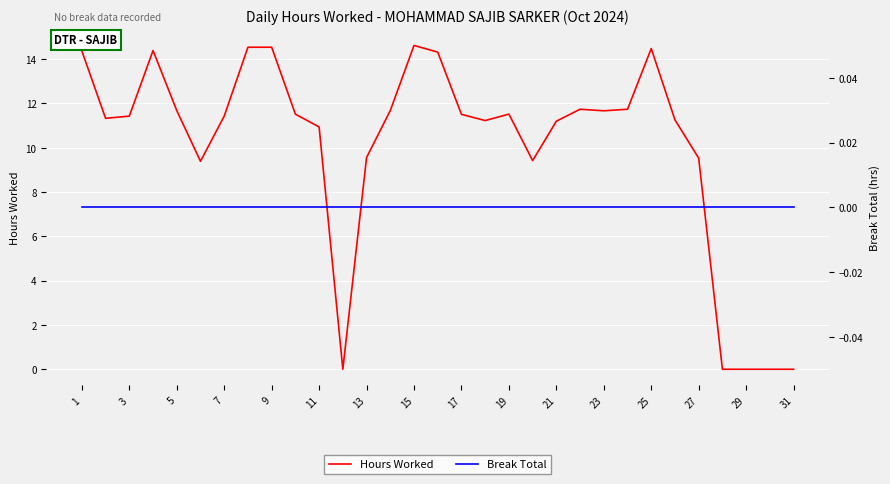

The value of Hours Worked at 29 is 0.0. True or false?

True